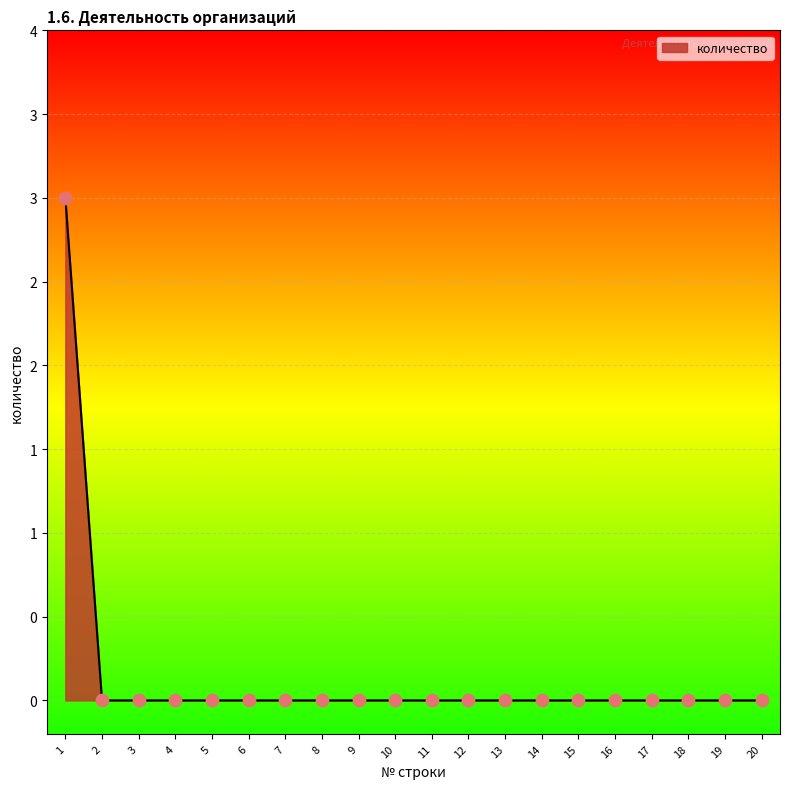

Does the chart have visible grid lines?

Yes